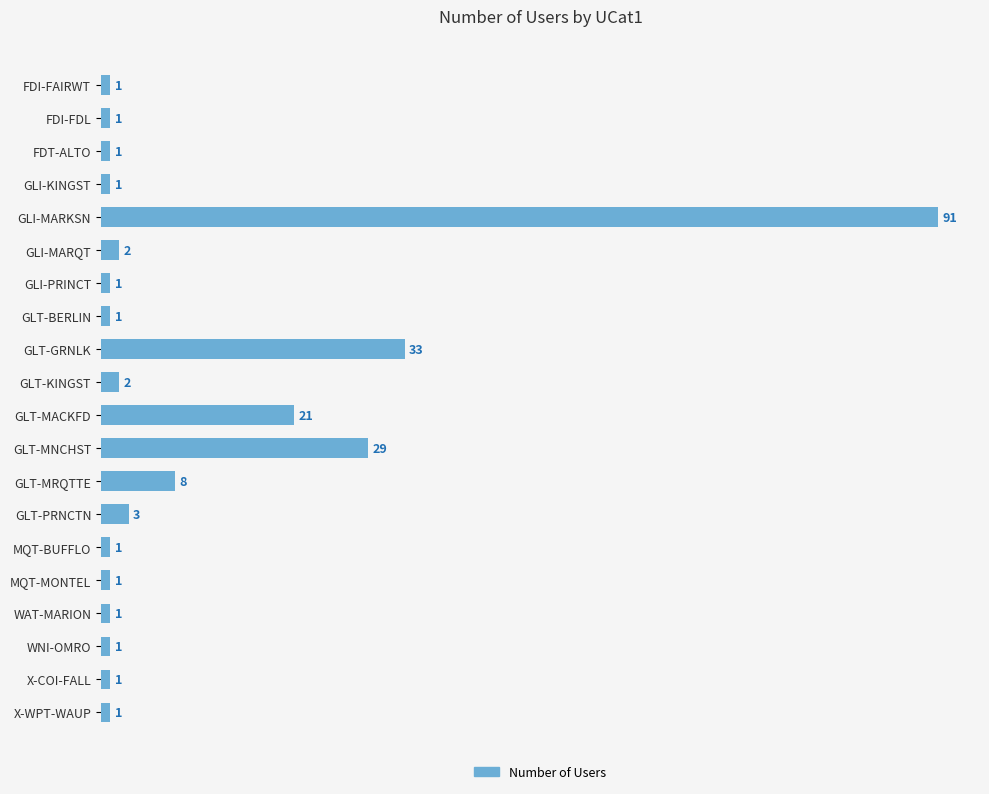

Which label corresponds to the largest value in the chart?

GLI-MARKSN